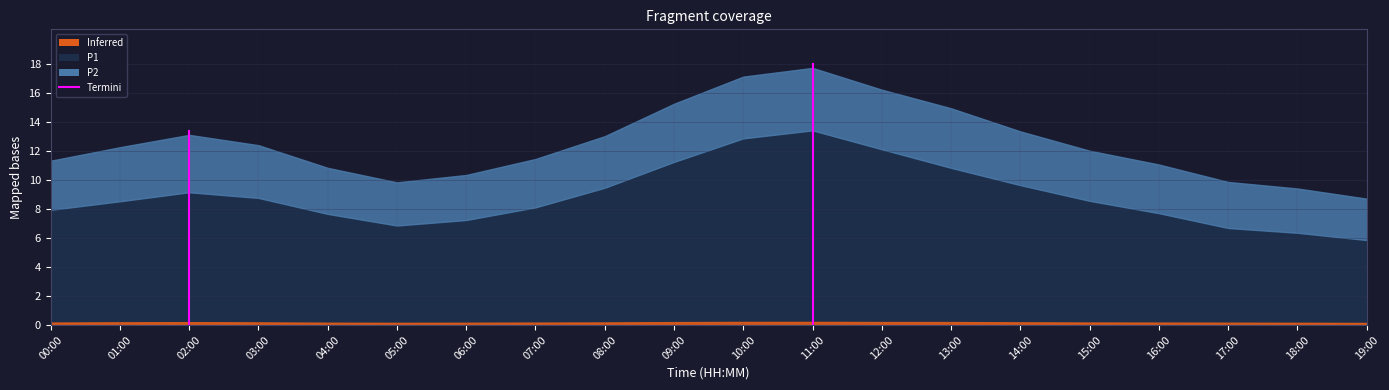

Does the chart display data point markers on the line(s)?

No